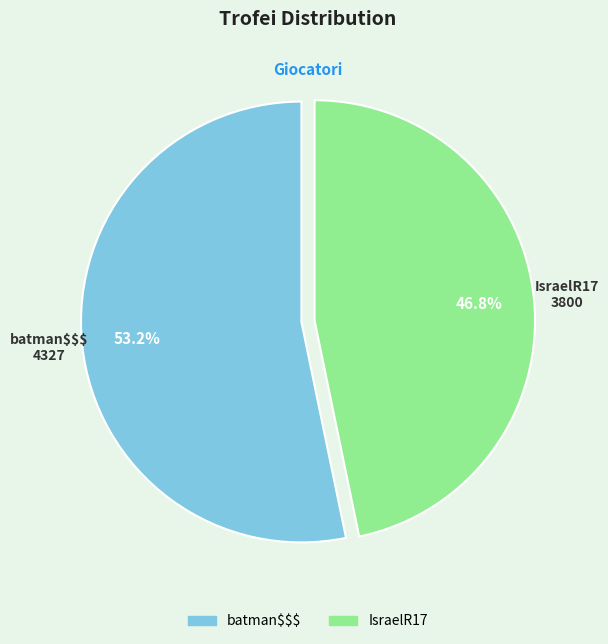

Which slice is the smallest?

IsraelR17